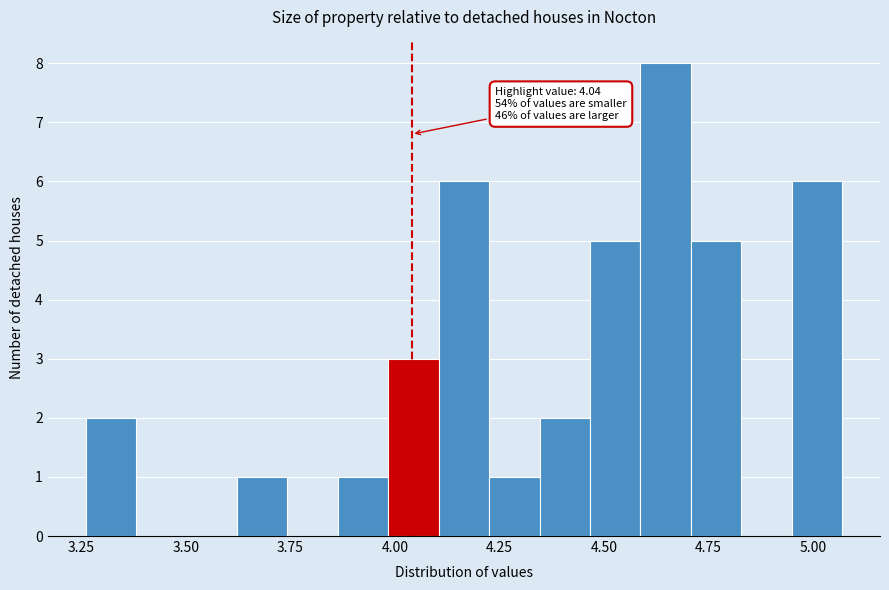

Around what value on the x-axis is the tallest bar? Give the approximate position of its centre, as read against the axis.

4.65